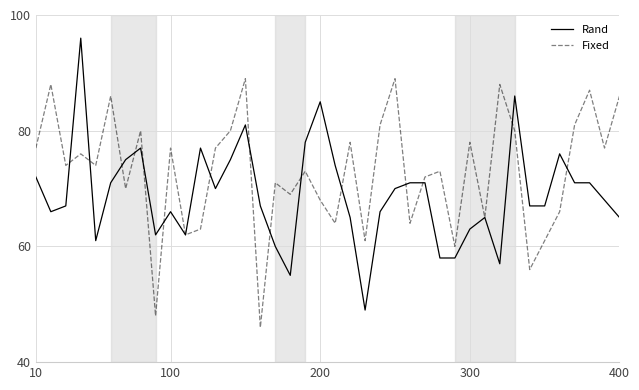

Reading right to left, what are all the values shown in this chart?

Rand: 65	68	71	71	76	67	67	86	57	65	63	58	58	71	71	70	66	49	65	74	85	78	55	60	67	81	75	70	77	62	66	62	77	75	71	61	96	67	66	72
Fixed: 86	77	87	81	66	61	56	80	88	65	78	60	73	72	64	89	81	61	78	64	68	73	69	71	46	89	80	77	63	62	77	48	80	70	86	74	76	74	88	77